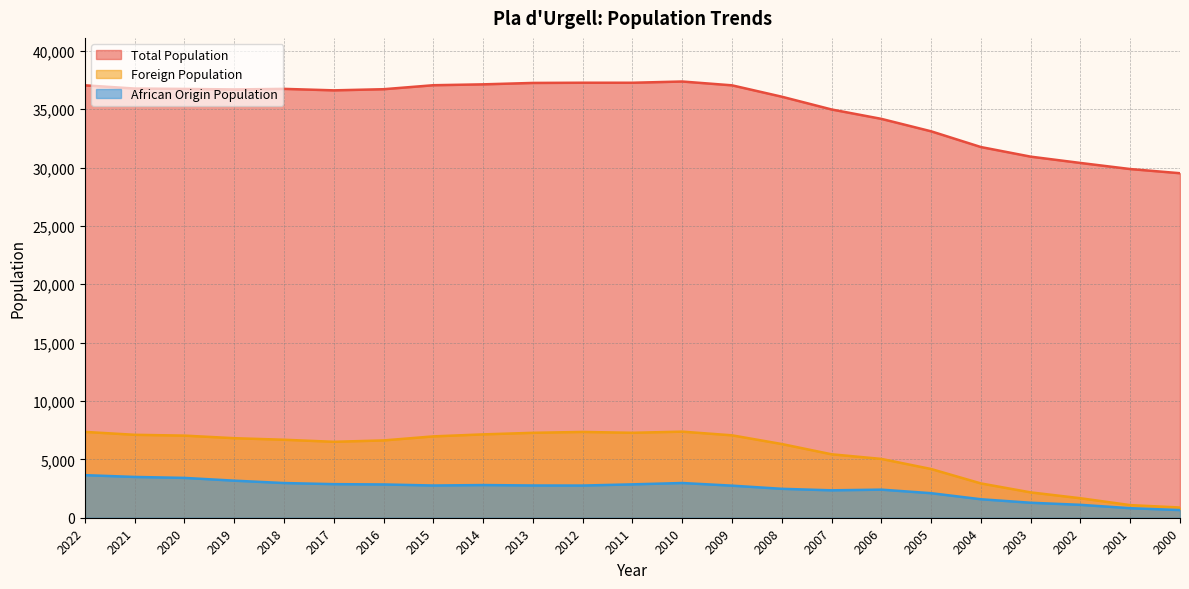

Read the African Origin Population value at 2015.

2761